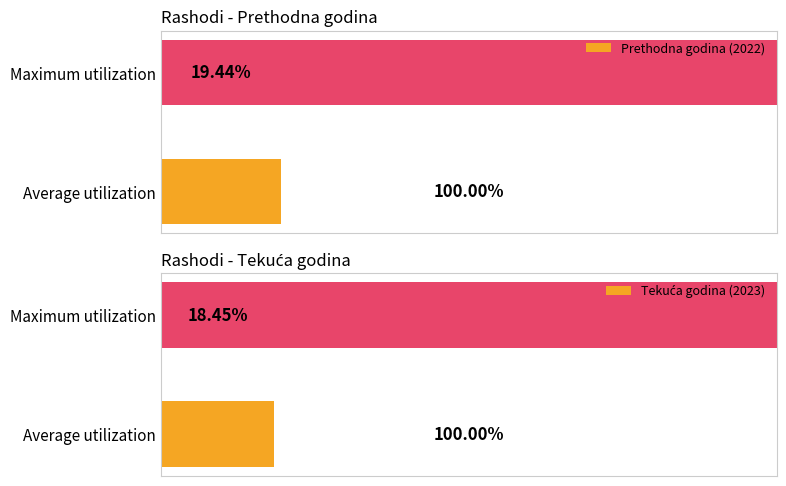

What is the sum of all Prethodna godina (2022) values?

119.4